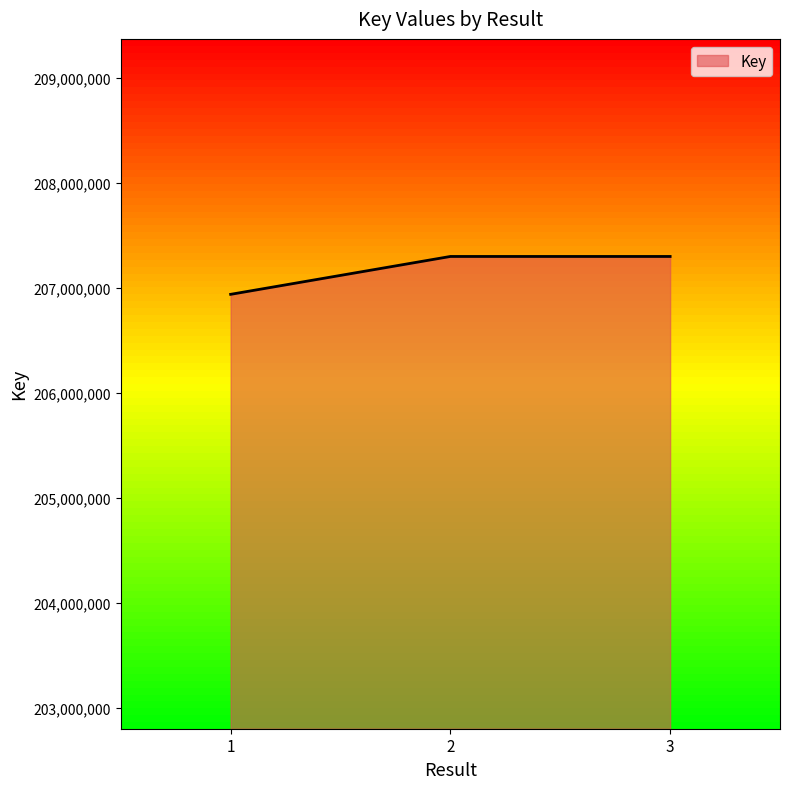

Which has a higher value, 1 or 2?

2